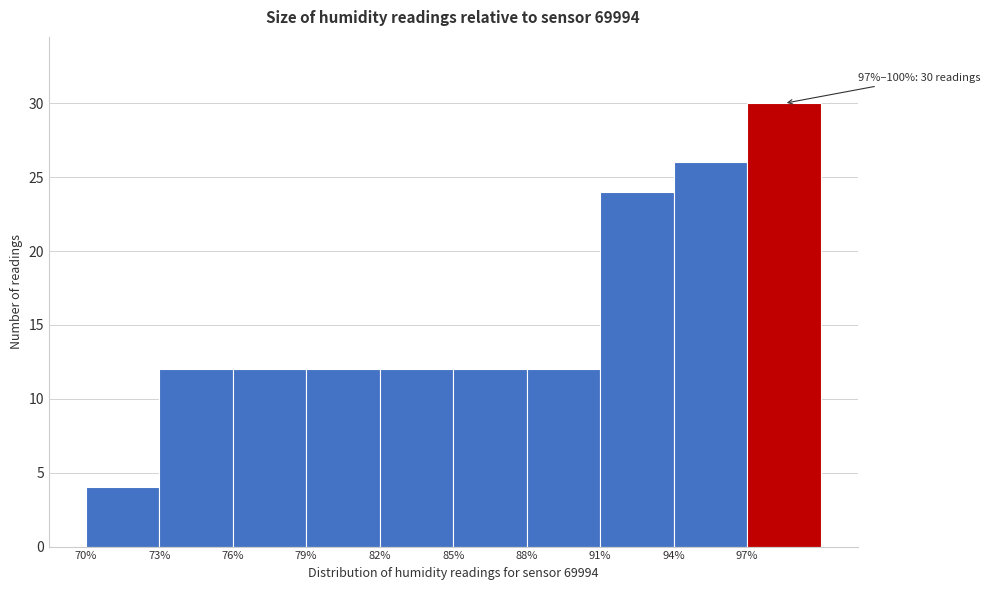

Which range on the x-axis has the tallest bar?

97 to 100